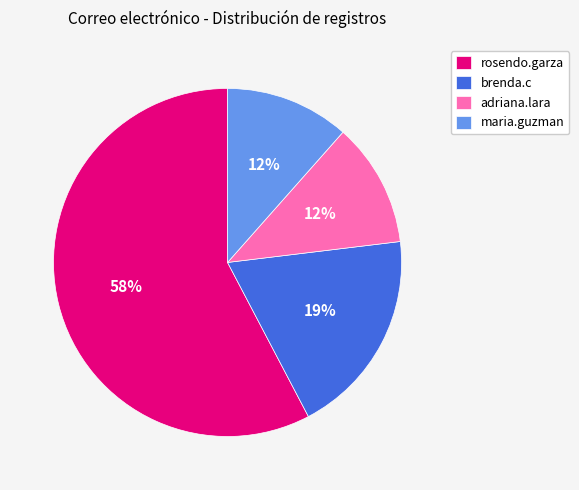

Does rosendo.garza represent more than half of the total?

Yes